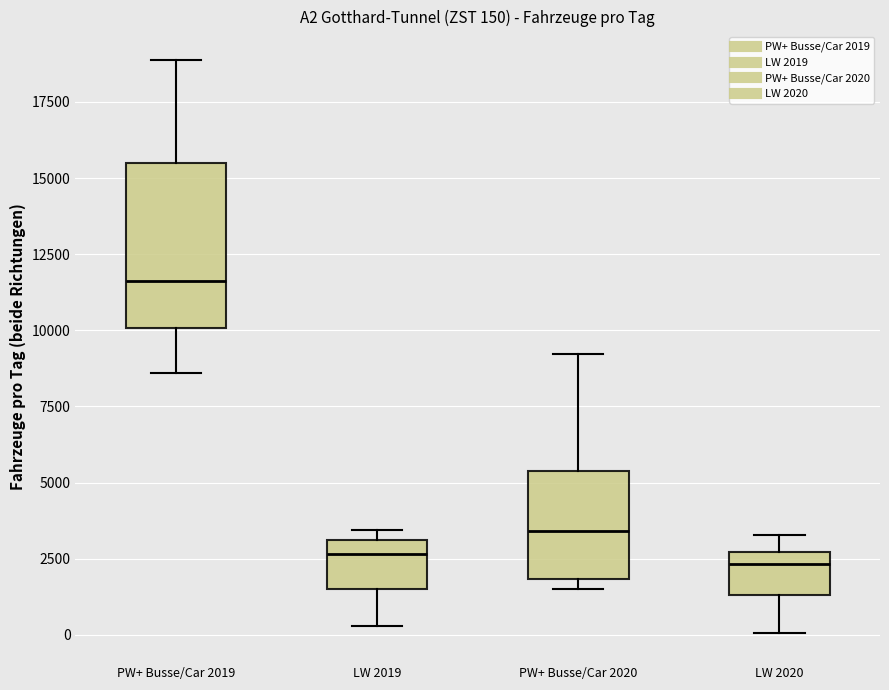

Which box has the highest median line?

PW+ Busse/Car 2019